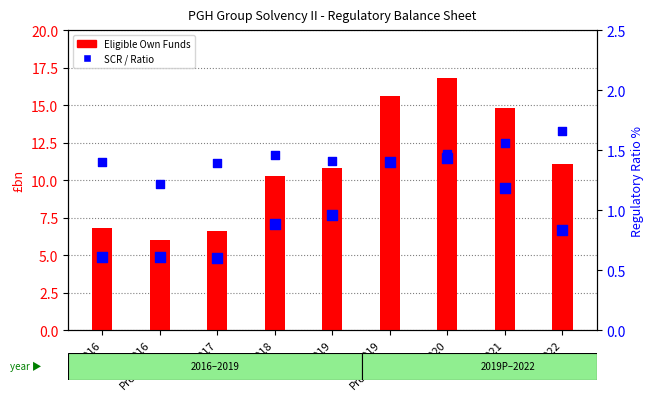

At how many categories does at least one series exceed 5?

9